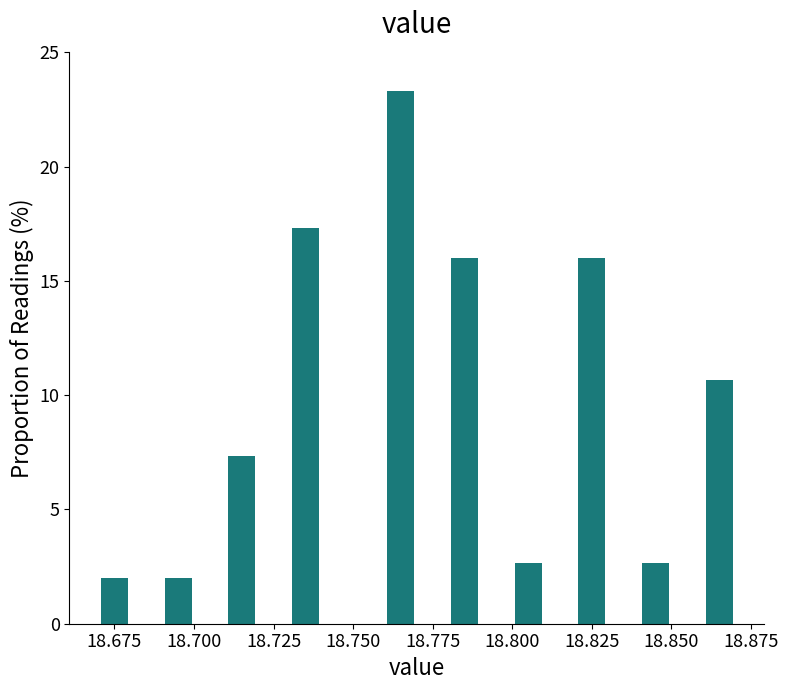

Around what value on the x-axis is the tallest bar? Give the approximate position of its centre, as read against the axis.

18.765